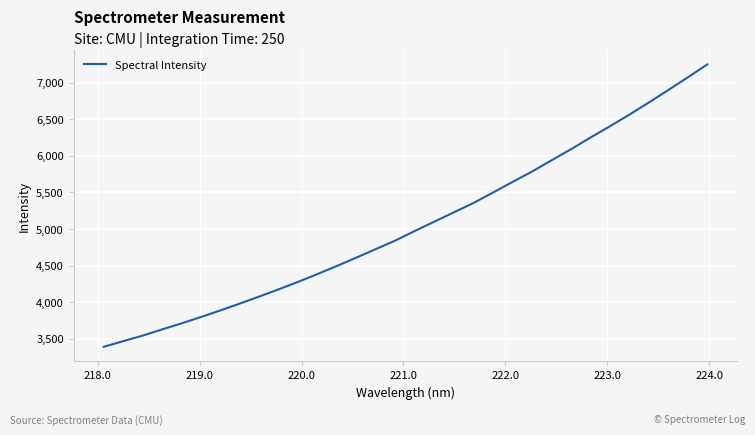

True or false: the data has more than 1 interior local peaks.

False